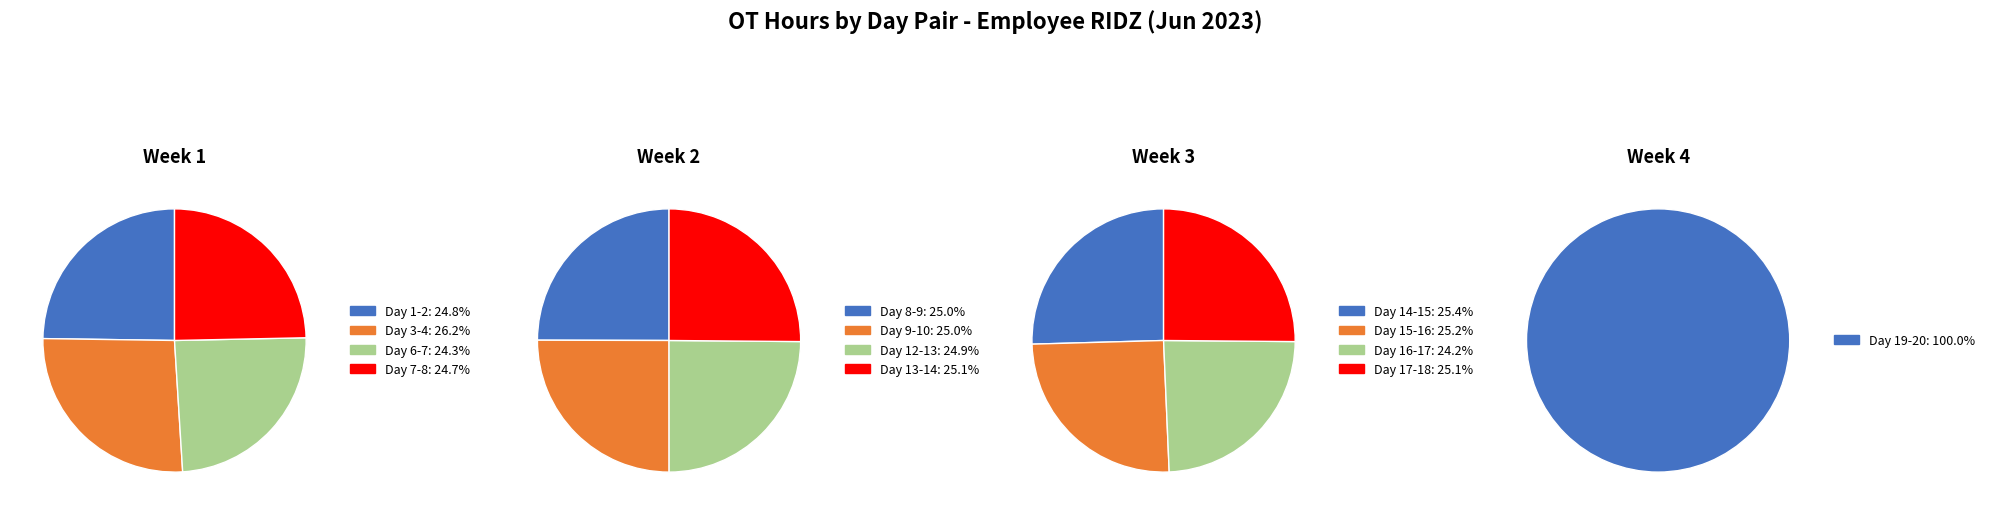

How many slices are in this pie chart?

13